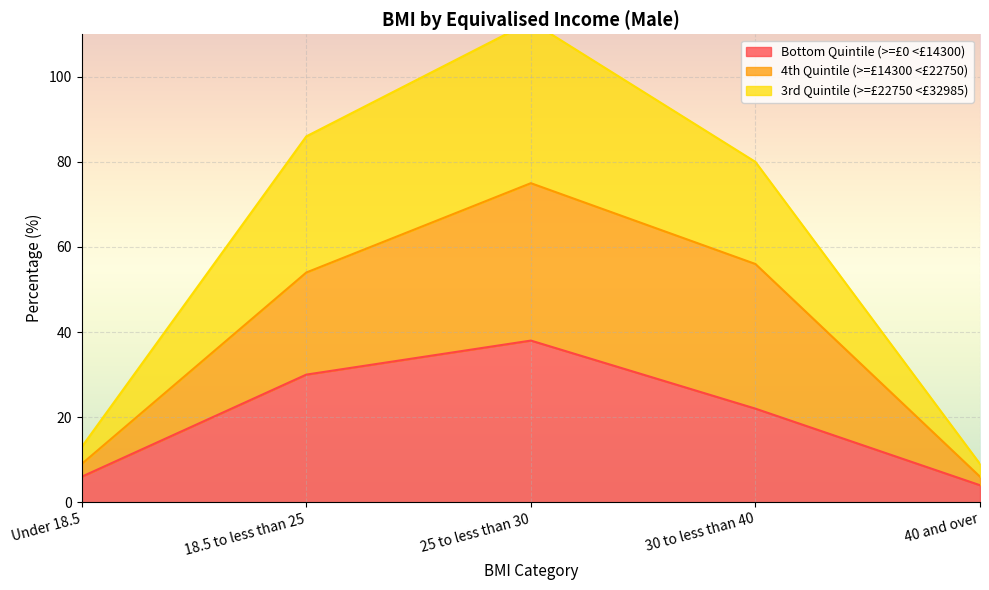

What is the maximum value shown in the chart?

113